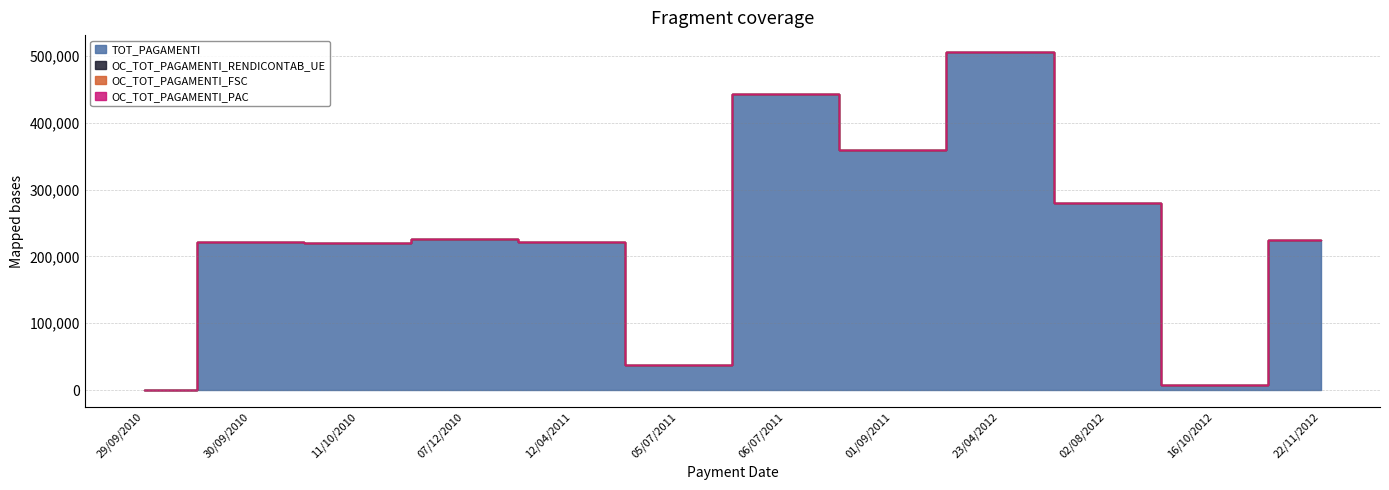

Which category has the lowest value in the OC_TOT_PAGAMENTI_PAC series?

29/09/2010